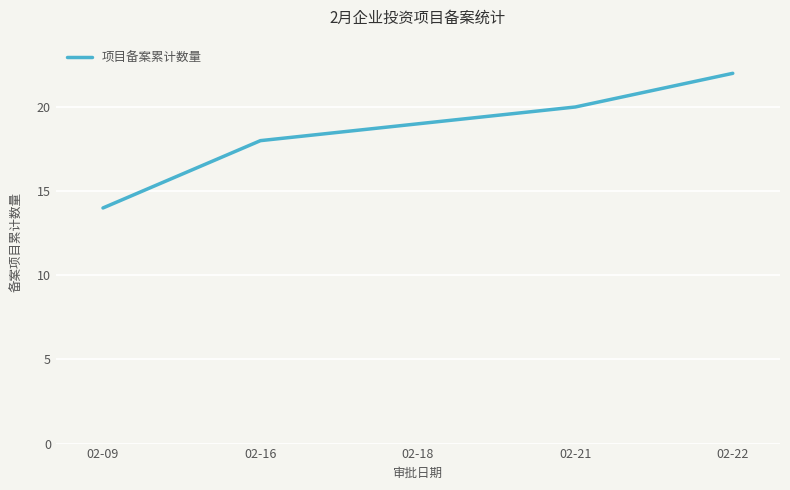

Reading left to right, transcribe all the data shown in this chart.

02-09=14	02-16=18	02-18=19	02-21=20	02-22=22